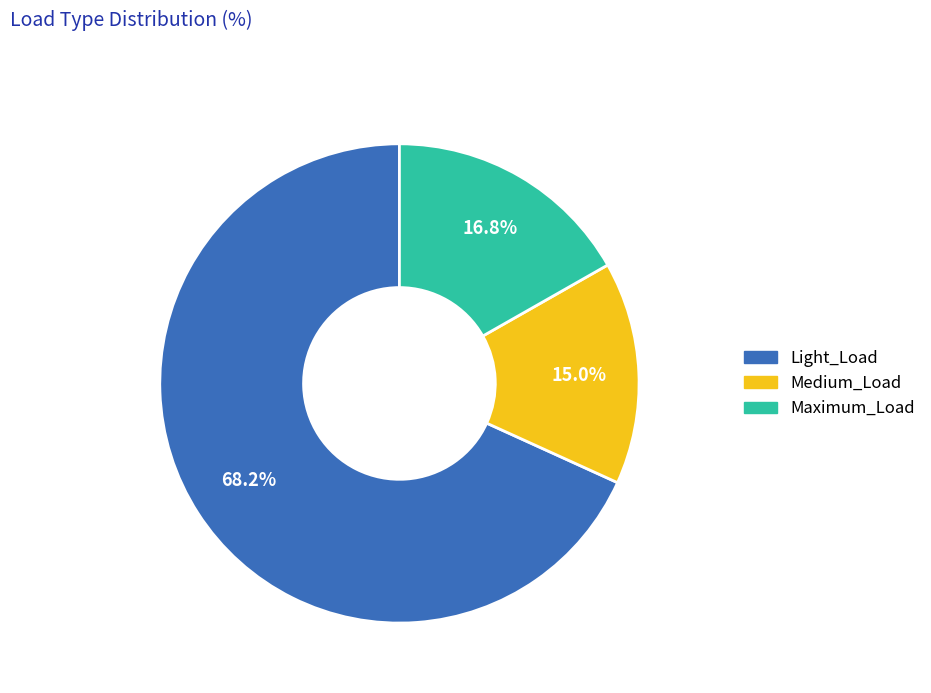

Is there any slice that represents more than half of the pie?

Yes